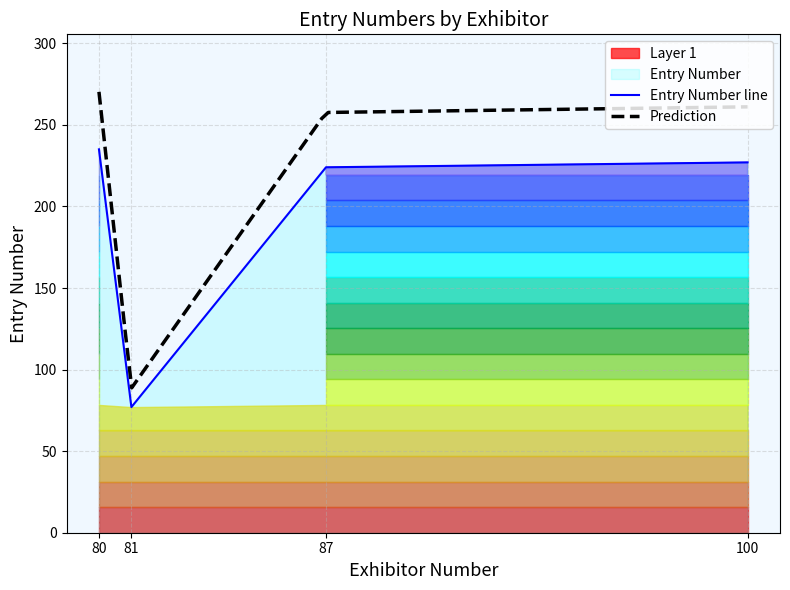

How many data points does each series have?

4